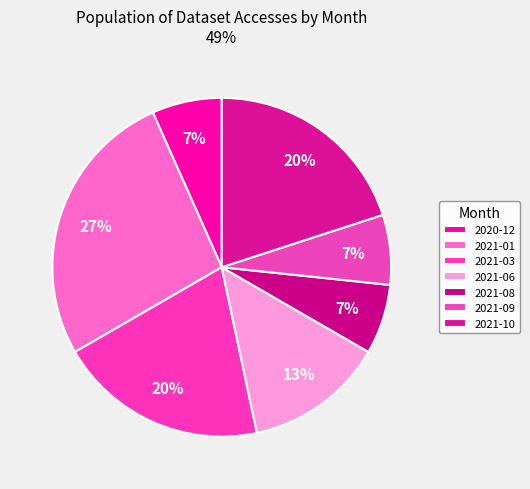

Which slice is the largest?

2021-01